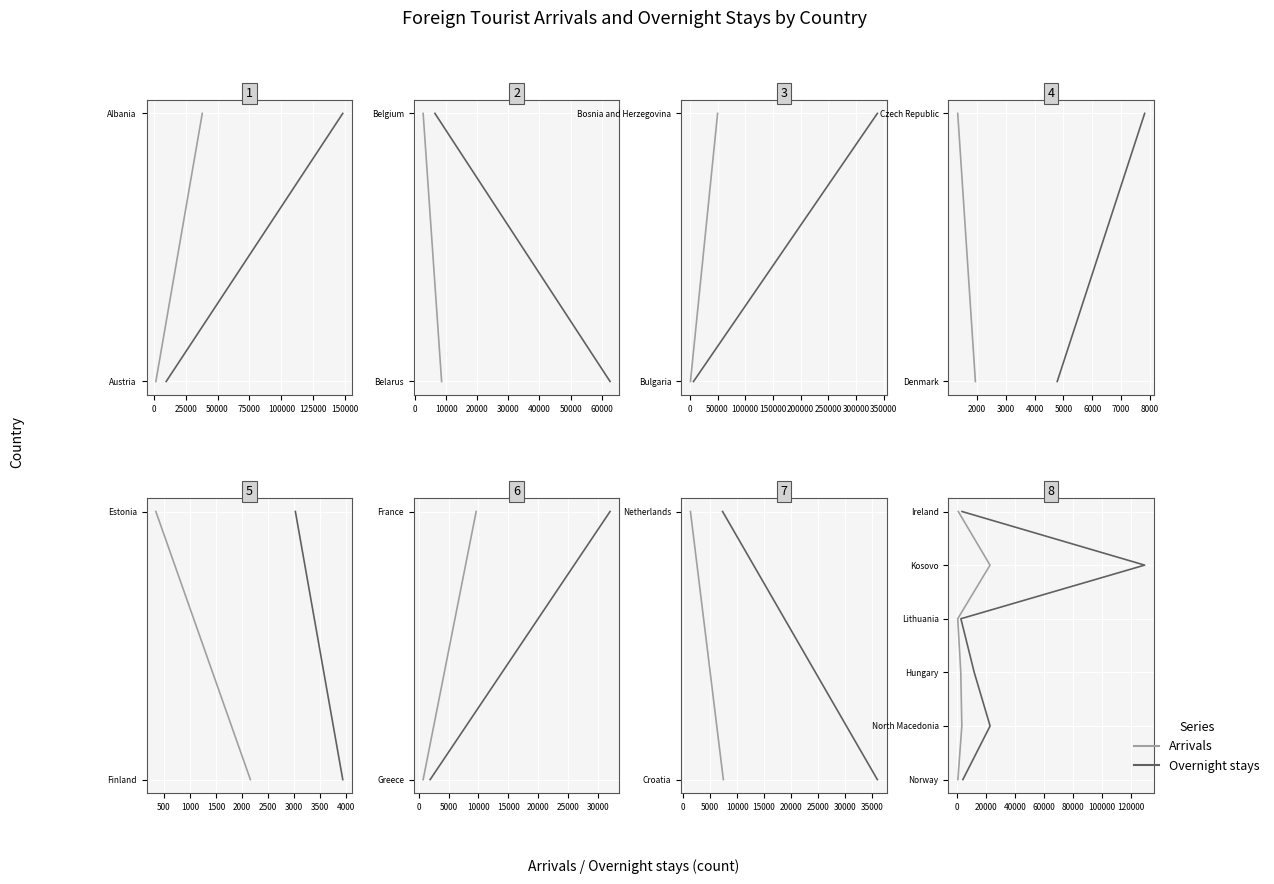

Is it true that Arrivals equals 0 at −25000?

True